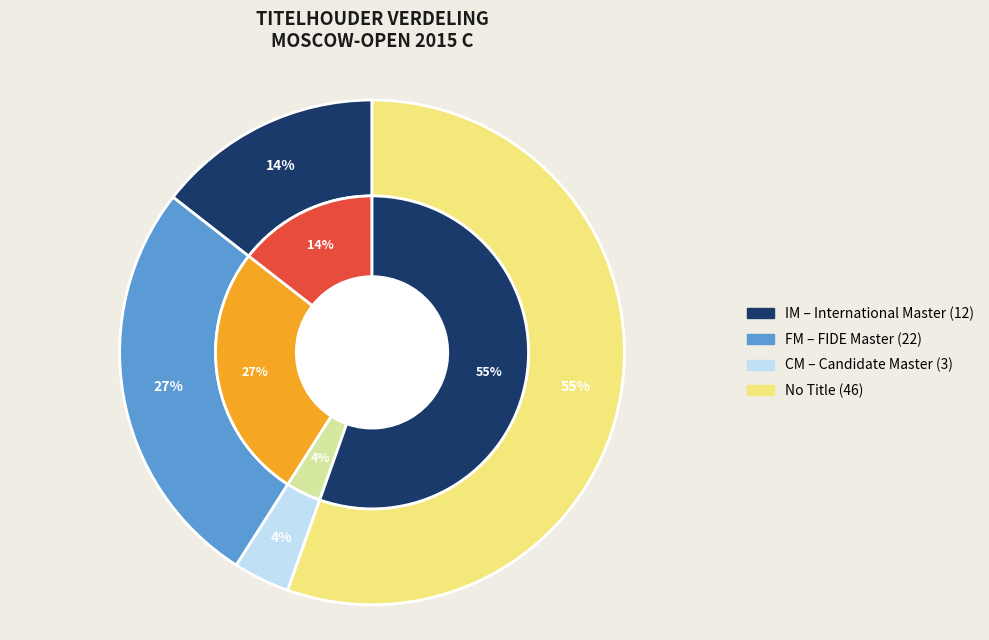

The  slice represents 73% of the pie. True or false?

False